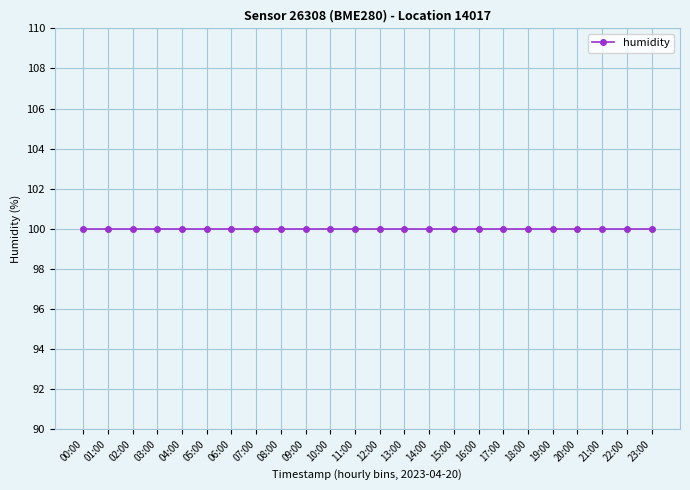

The value of pressure at 01:00 is 15083.2. True or false?

False